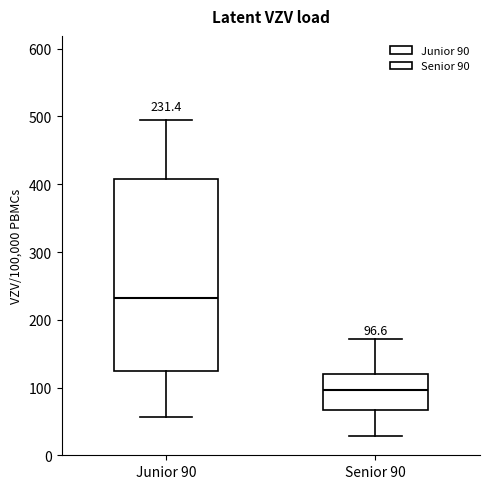

Which box has the lowest median line?

Senior 90